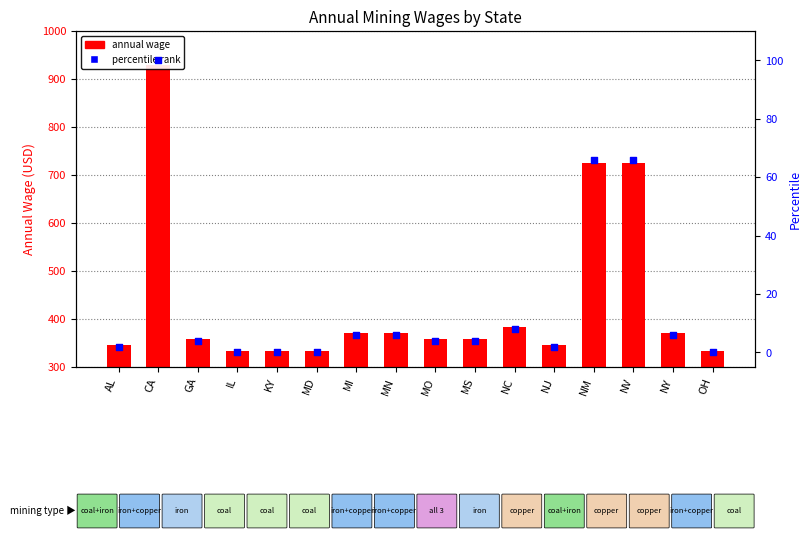

Which series has the largest total across all categories?

Annual Wage